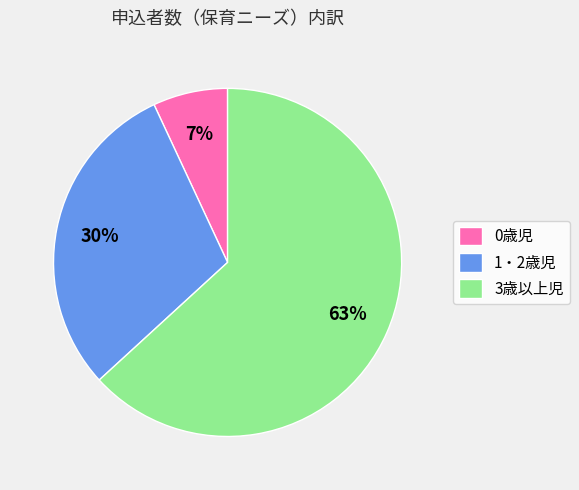

Rank the categories by value from highest to lowest.

3歳以上児, 1・2歳児, 0歳児